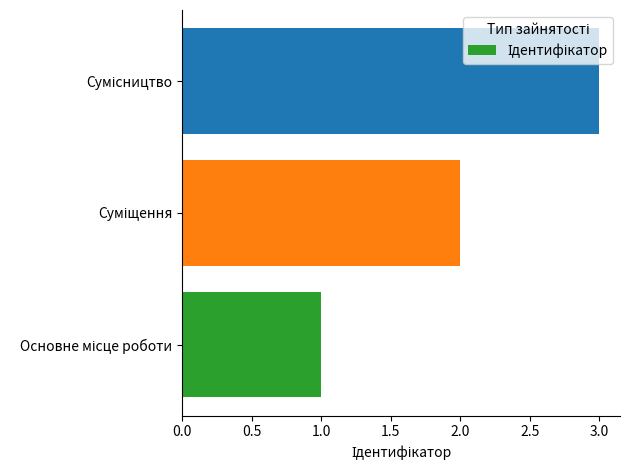

What is the greatest value displayed?

3